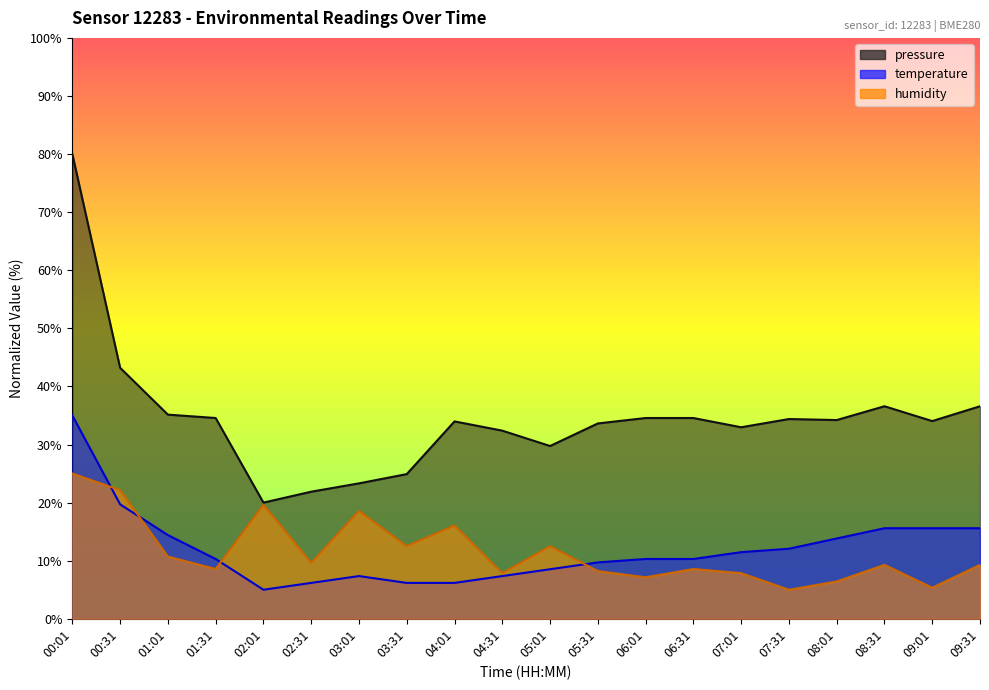

The value of temperature at 07:31 is 12.1. True or false?

True